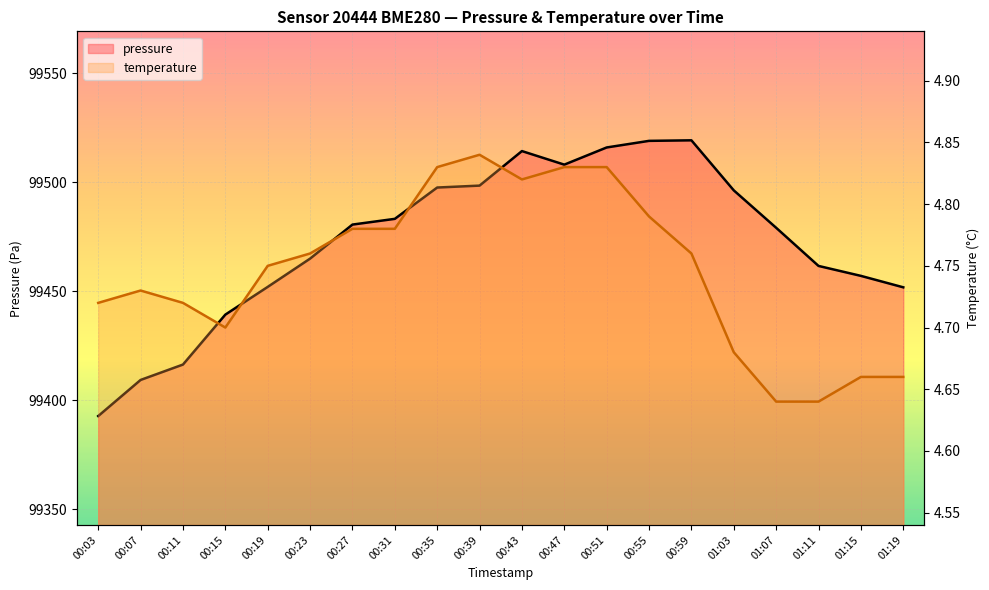

What is the lowest value of the pressure series?

99392.7